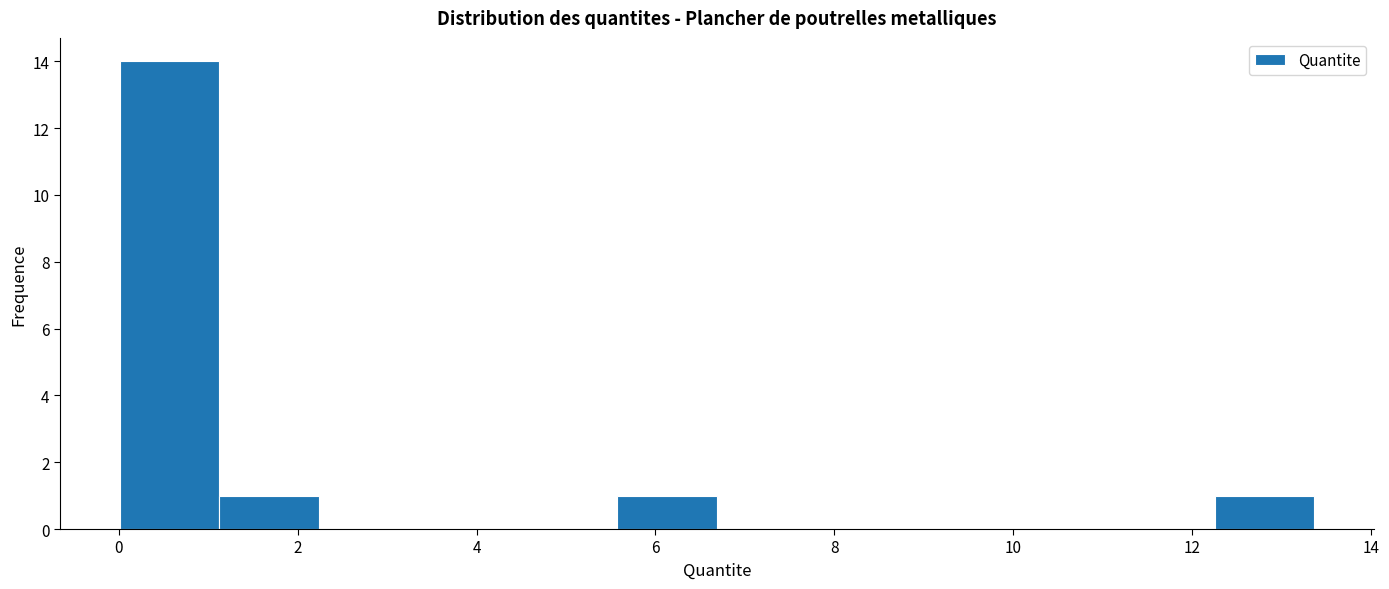

How tall is the bar that spans 0.0 to 1.2 on the x-axis? Neither the bar edges nor the heights are printed on the chart, so give them approximately, as read against the axes.

14